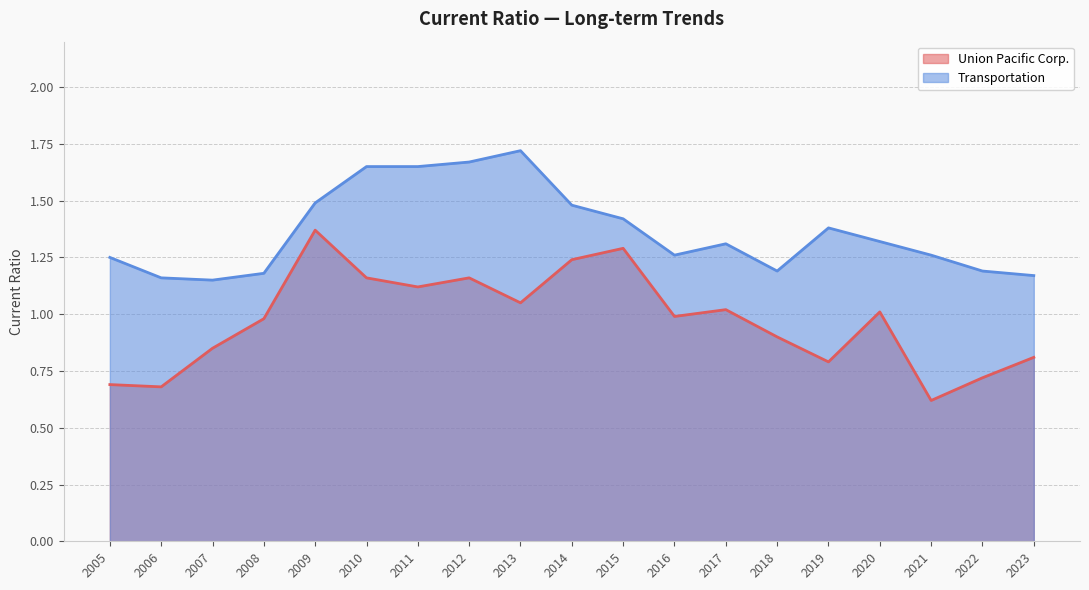

True or false: Union Pacific Corp. and Transportation intersect in this chart.

False